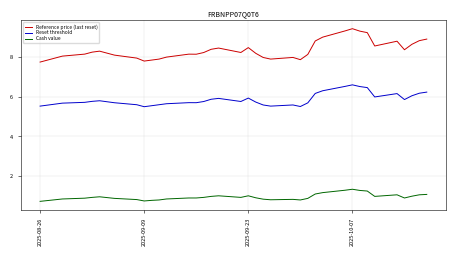

Which series has the largest total across all categories?

Reference price (last reset)